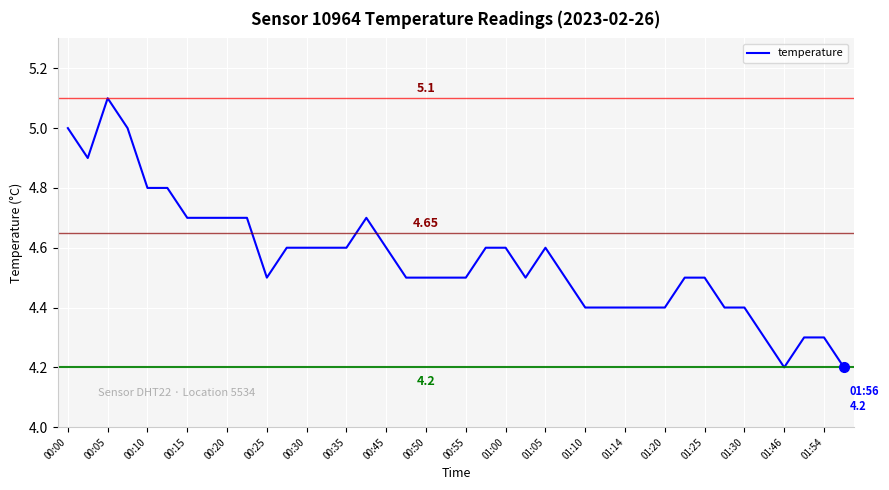

How many lines are shown in the chart?

1